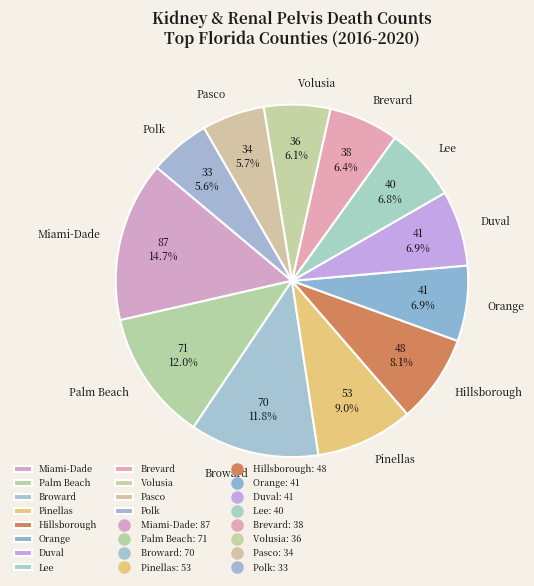

Between Pasco and Pinellas, which is larger?

Pinellas